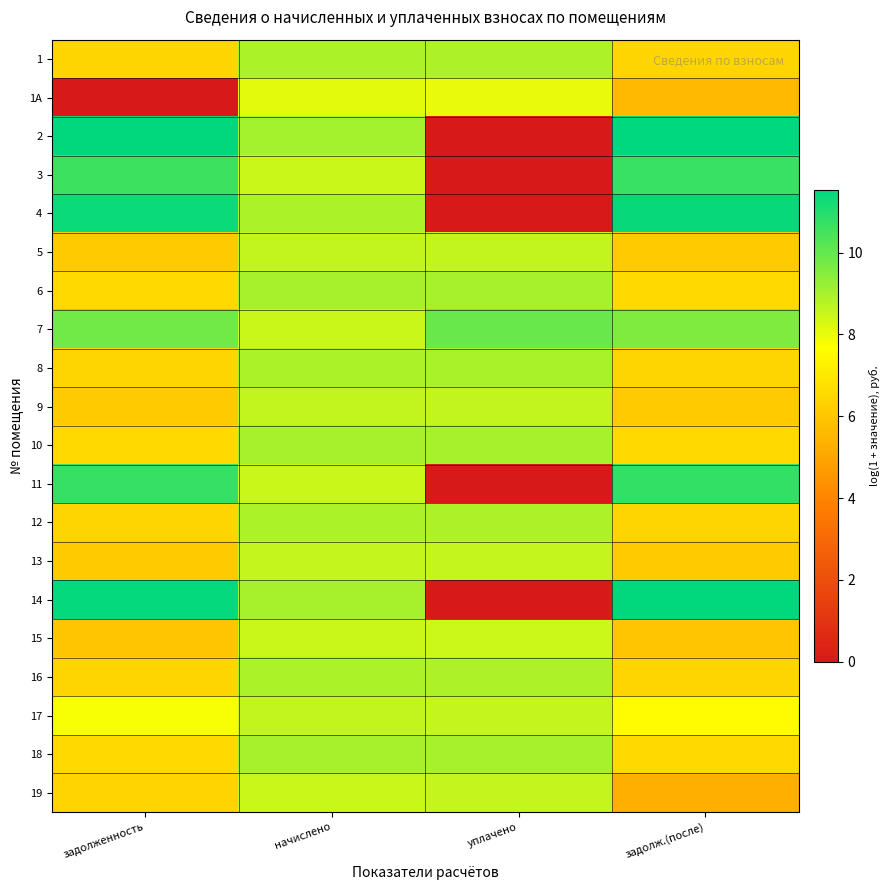

Reading left to right, extract all data points from this chart.

1: задолженность=6.4	начислено=8.9	уплачено=8.9	задолж.(после)=6.4
1А: задолженность=0.0	начислено=8.1	уплачено=8.0	задолж.(после)=5.6
2: задолженность=11.5	начислено=9.0	уплачено=0.0	задолж.(после)=11.5
3: задолженность=10.6	начислено=8.5	уплачено=0.0	задолж.(после)=10.7
4: задолженность=11.4	начислено=8.9	уплачено=0.0	задолж.(после)=11.4
5: задолженность=6.1	начислено=8.6	уплачено=8.6	задолж.(после)=6.1
6: задолженность=6.5	начислено=9.0	уплачено=9.0	задолж.(после)=6.5
7: задолженность=9.8	начислено=8.5	уплачено=9.9	задолж.(после)=9.6
8: задолженность=6.4	начислено=8.9	уплачено=9.0	задолж.(после)=6.4
9: задолженность=6.1	начислено=8.6	уплачено=8.6	задолж.(после)=6.1
10: задолженность=6.5	начислено=9.0	уплачено=9.0	задолж.(после)=6.5
11: задолженность=10.7	начислено=8.5	уплачено=0.0	задолж.(после)=10.8
12: задолженность=6.4	начислено=8.9	уплачено=8.9	задолж.(после)=6.4
13: задолженность=6.1	начислено=8.6	уплачено=8.6	задолж.(после)=6.1
14: задолженность=11.4	начислено=9.0	уплачено=0.0	задолж.(после)=11.5
15: задолженность=6.0	начислено=8.5	уплачено=8.5	задолж.(после)=6.0
16: задолженность=6.4	начислено=8.9	уплачено=8.9	задолж.(после)=6.4
17: задолженность=7.8	начислено=8.6	уплачено=8.6	задолж.(после)=7.6
18: задолженность=6.5	начислено=9.0	уплачено=9.0	задолж.(после)=6.5
19: задолженность=6.4	начислено=8.5	уплачено=8.6	задолж.(после)=5.3